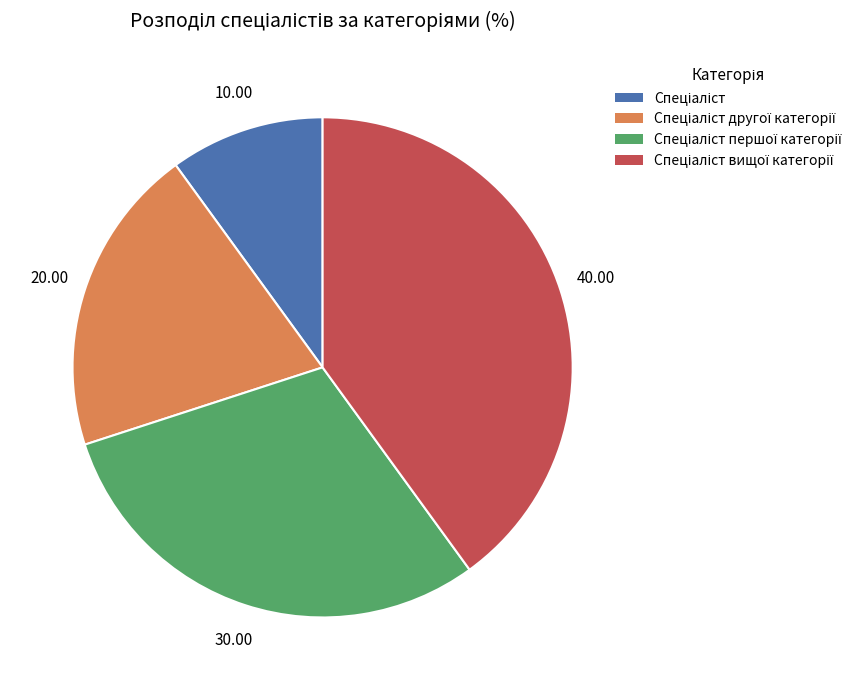

How many slices are in this pie chart?

4